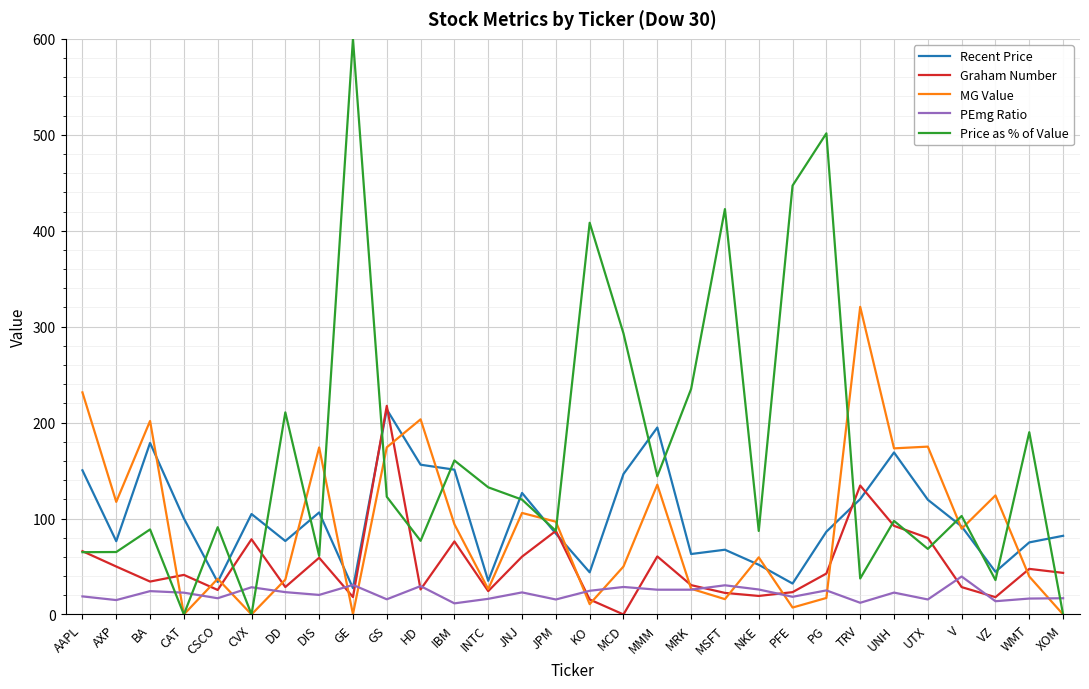

At which category is the sum across all series the highest?

GS